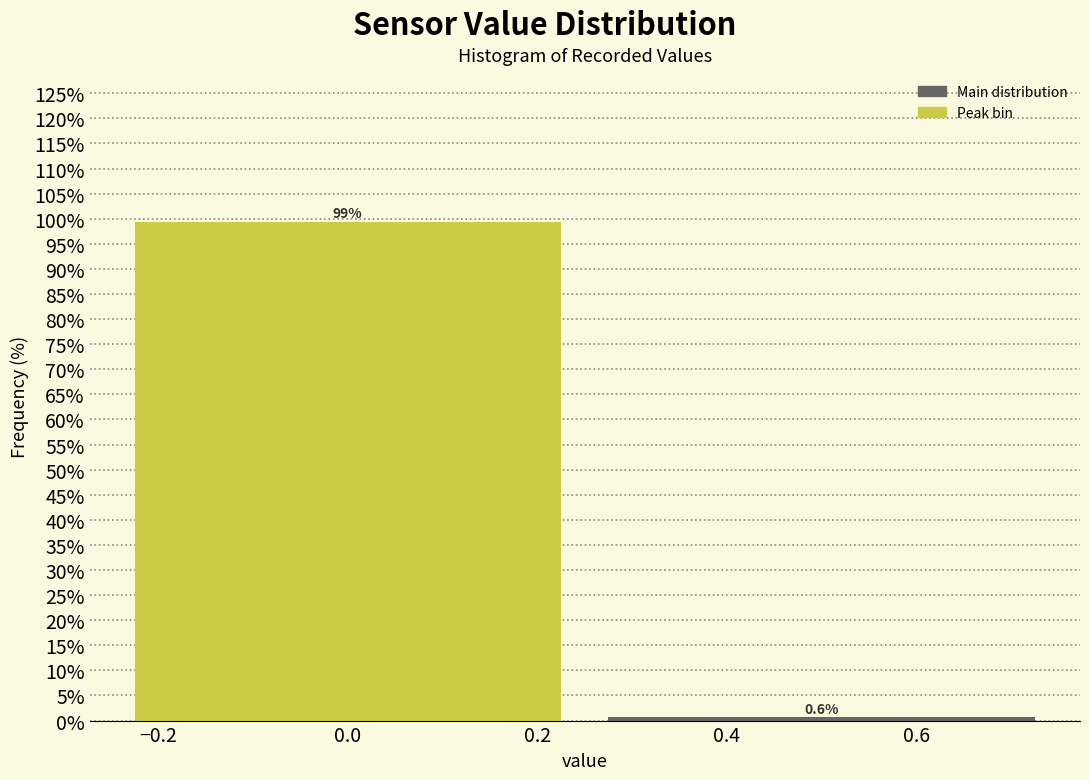

Reading left to right, list every bar in this chart as the range it spans on the x-axis followed by its height.

-0.25 to 0.25: 99.4
0.25 to 0.75: 0.6